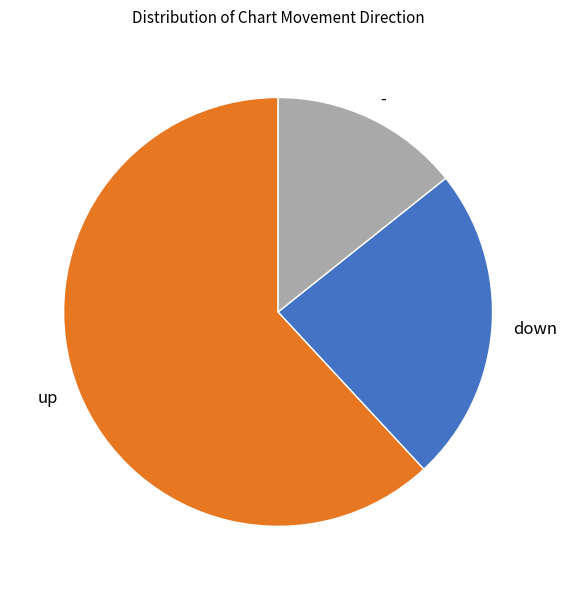

Combined, do down and - account for over 50%?

No